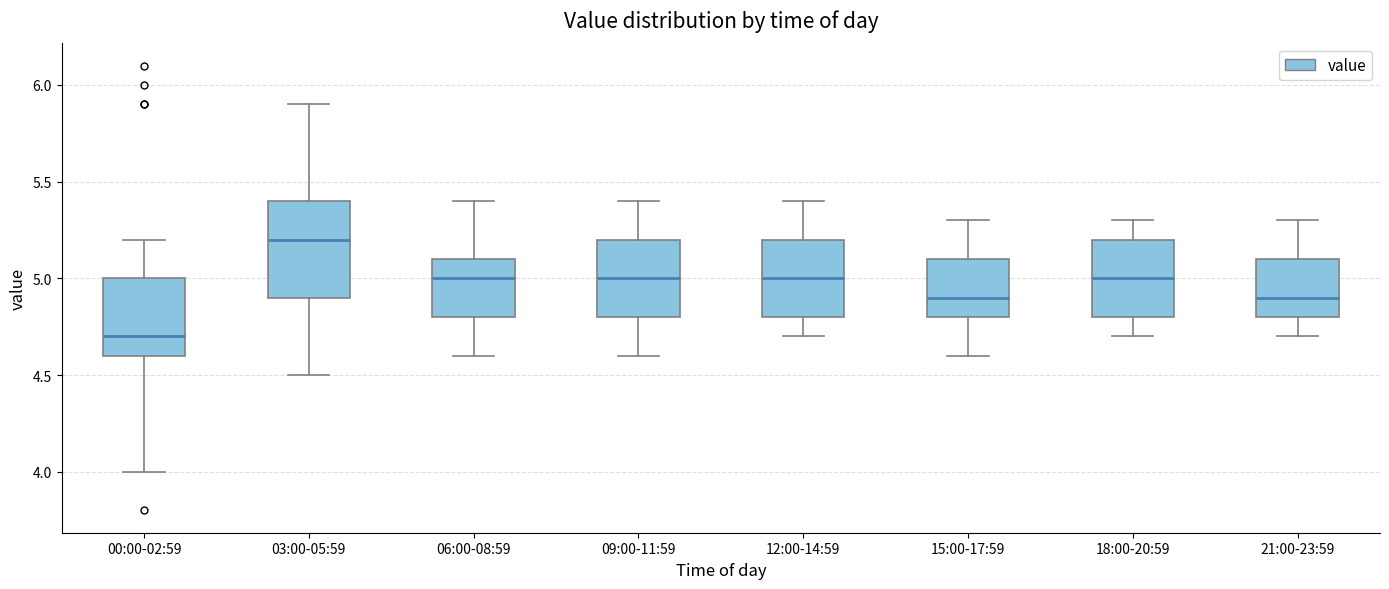

Which box's median line is the lowest?

00:00-02:59